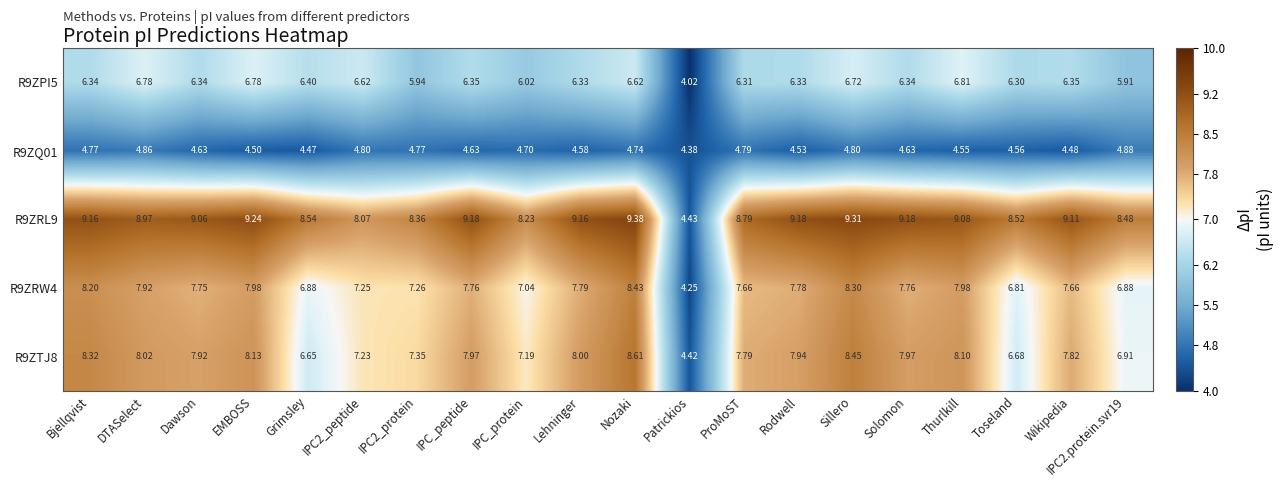

How many categories are shown in the chart?

20